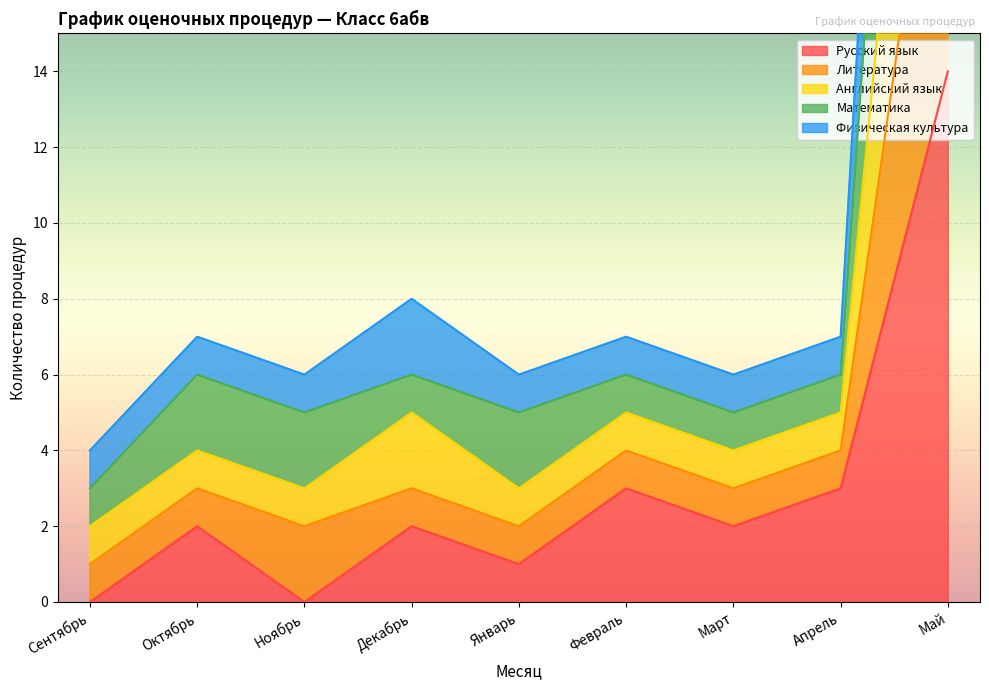

Which series has the largest total across all categories?

Литература